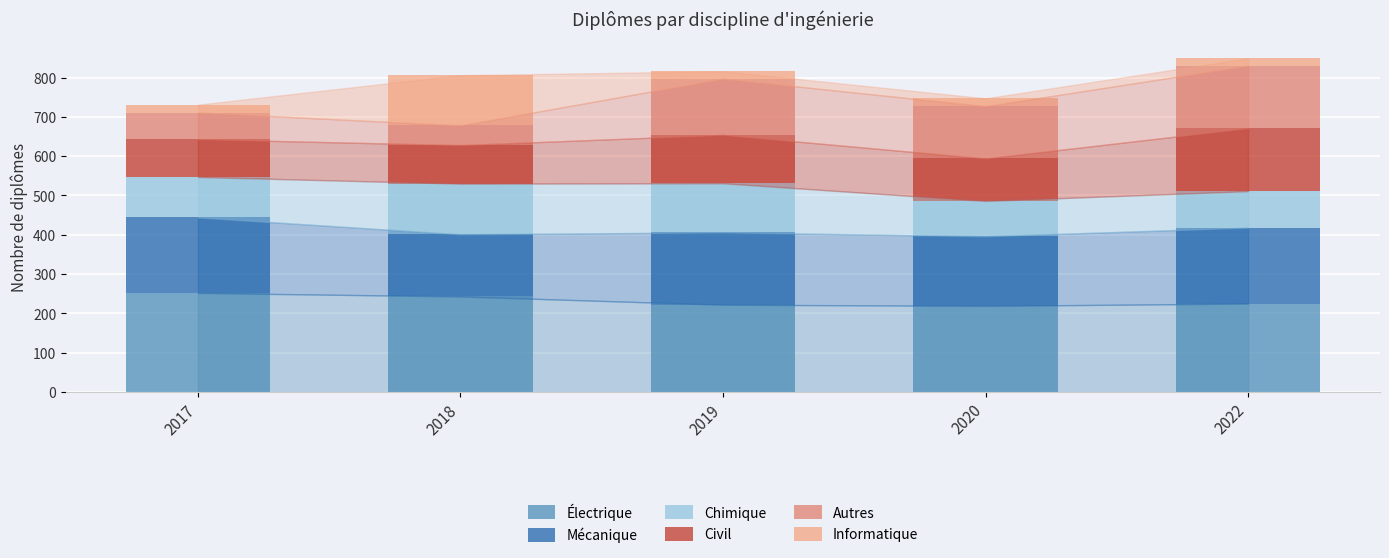

What is the total value across all series at 2022?

849